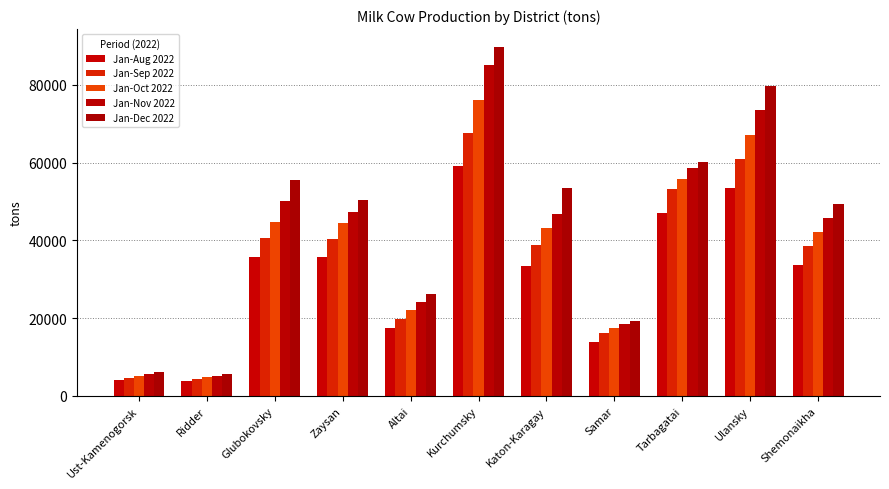

What position from the left is Tarbagatai?

9